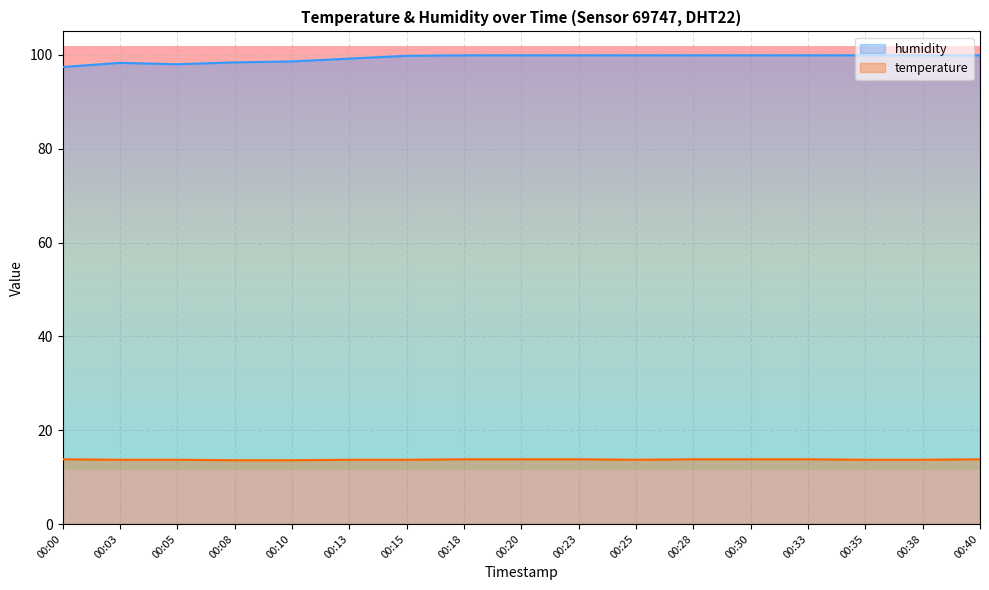

How many lines are shown in the chart?

2